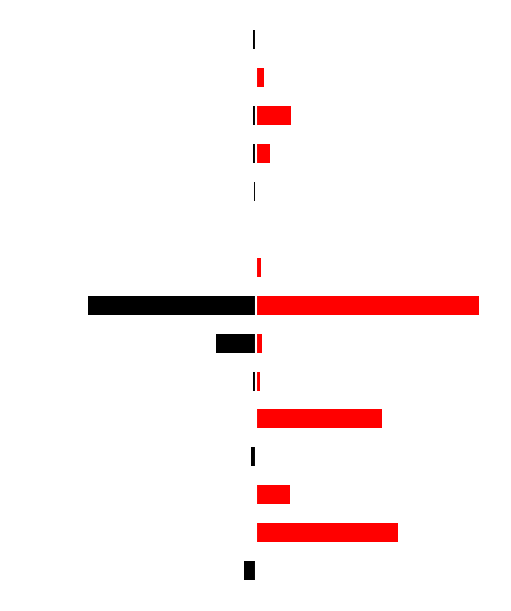

Rank the series at 4 from highest to lowest value.

Red (Right), Black (Left)